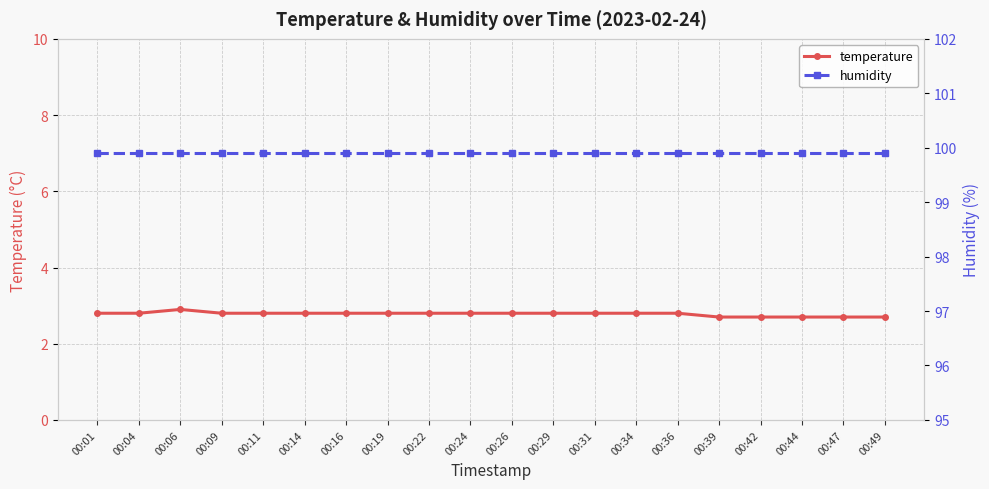

What are all the series names shown in the legend?

temperature, humidity